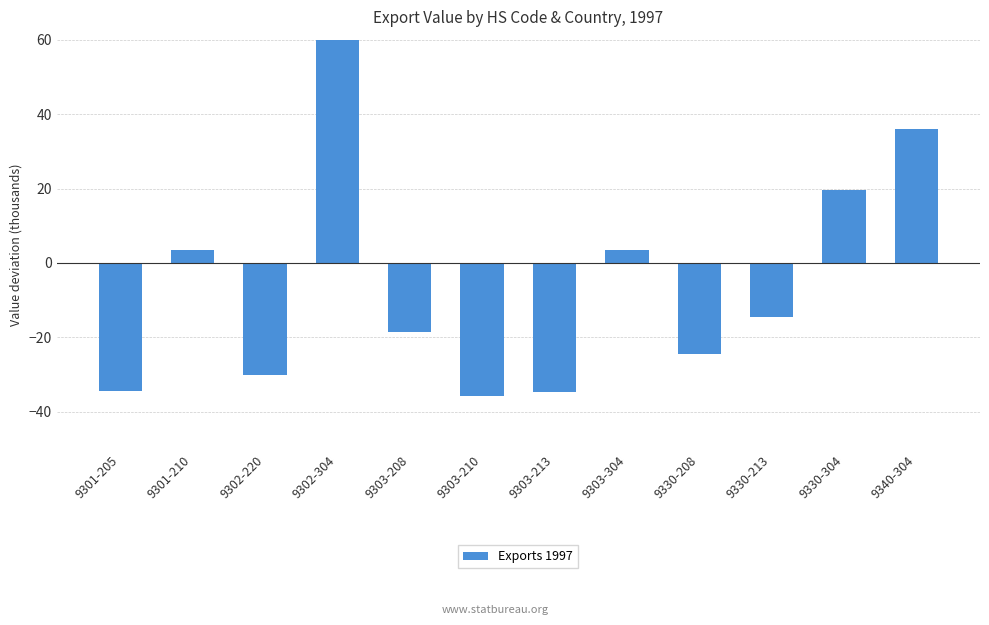

Which label corresponds to the largest value in the chart?

9302-304